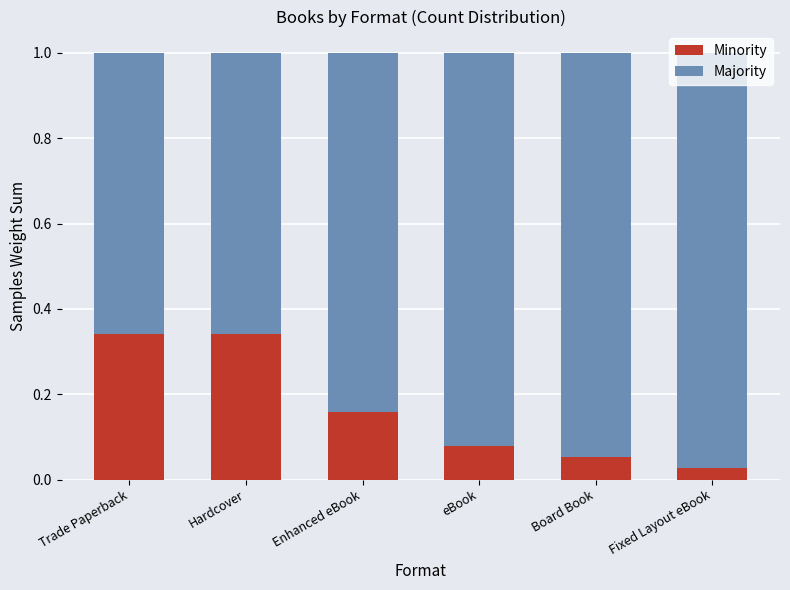

What is the average value of the Minority series?

0.2